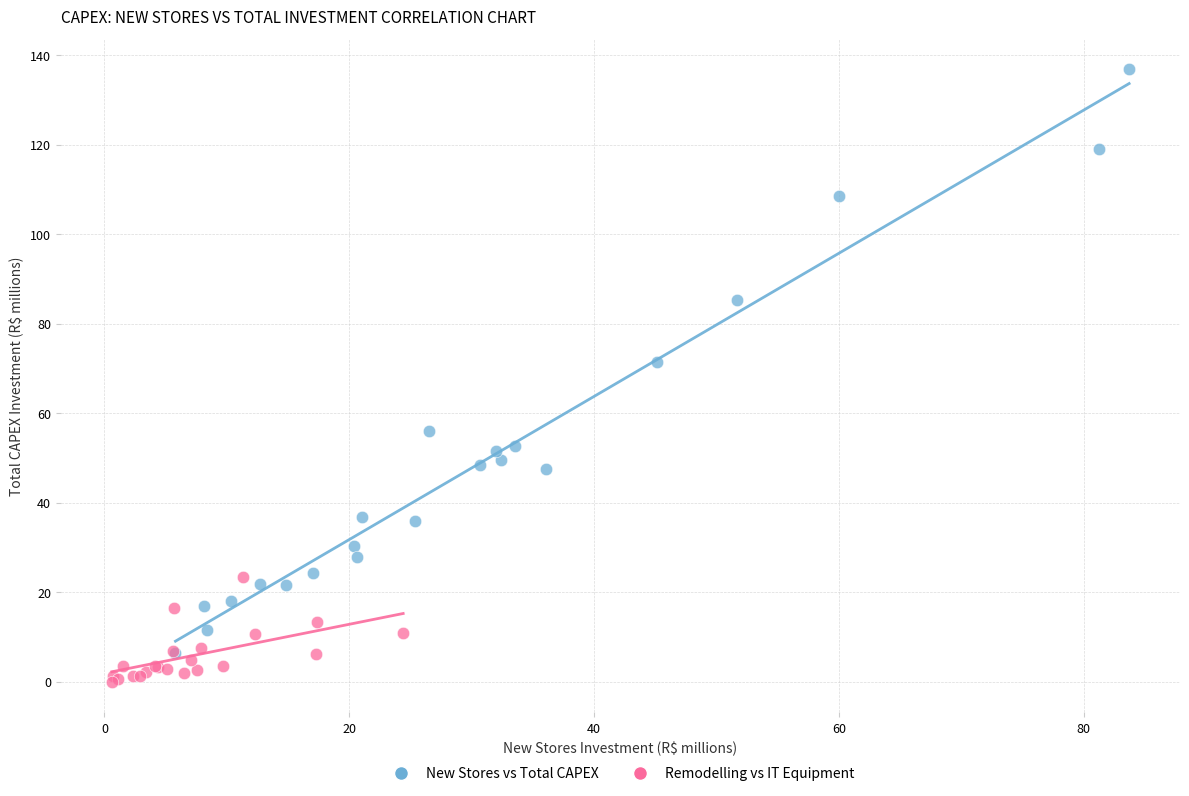

Which series has the largest Y range (max minus min)?

New Stores vs Total CAPEX